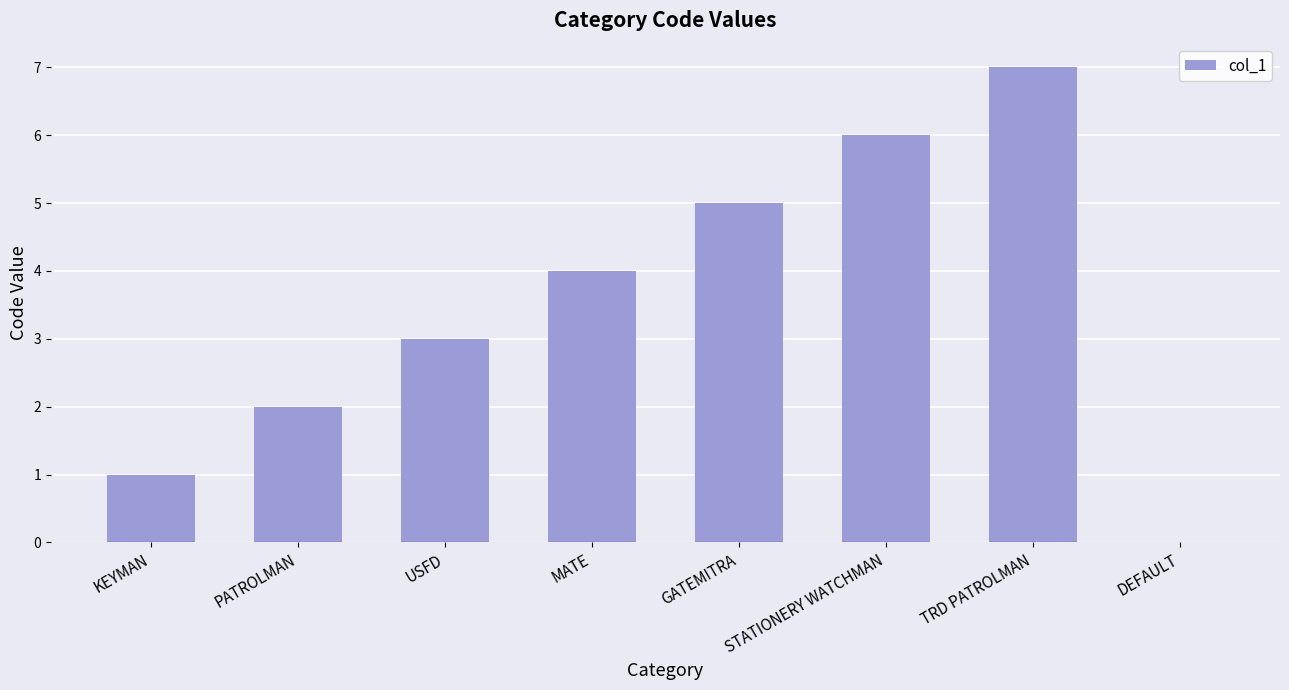

What is the average value?

4